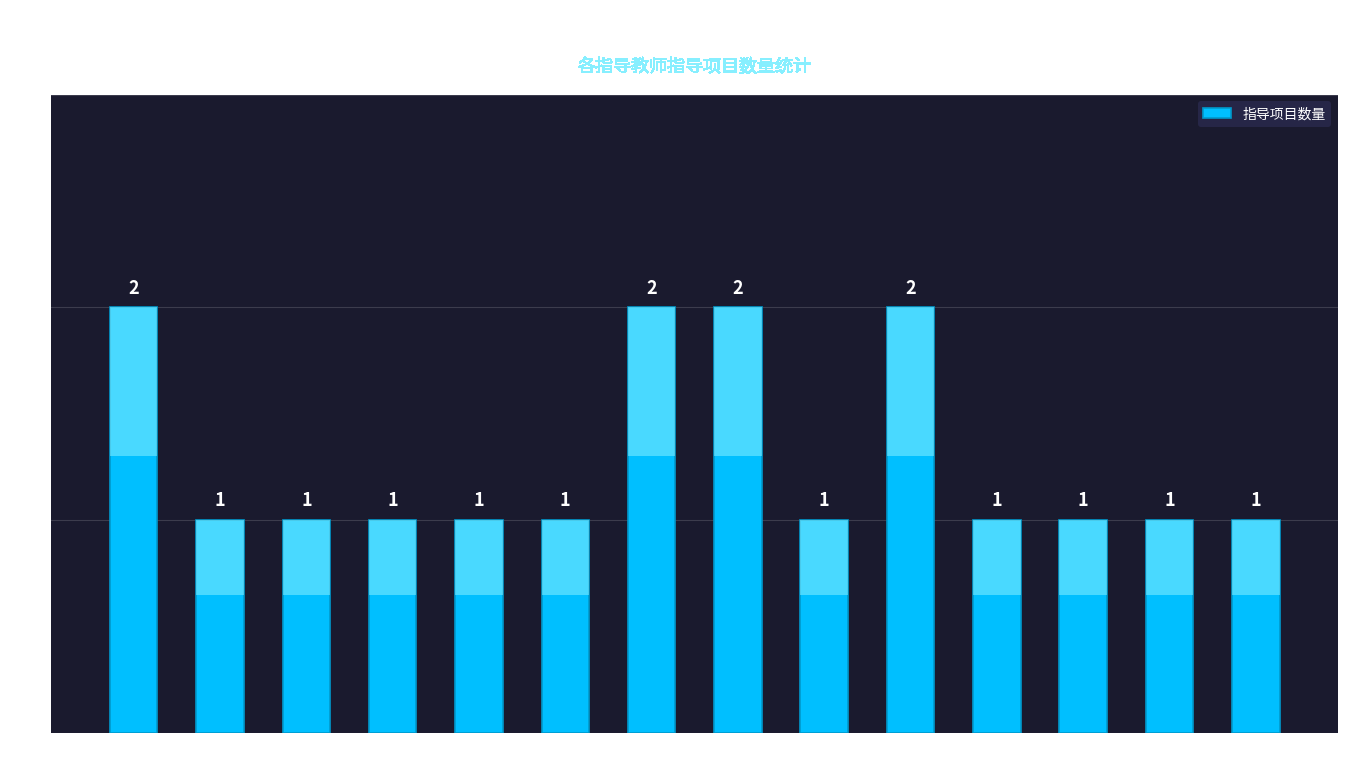

Are the bars horizontal?

No